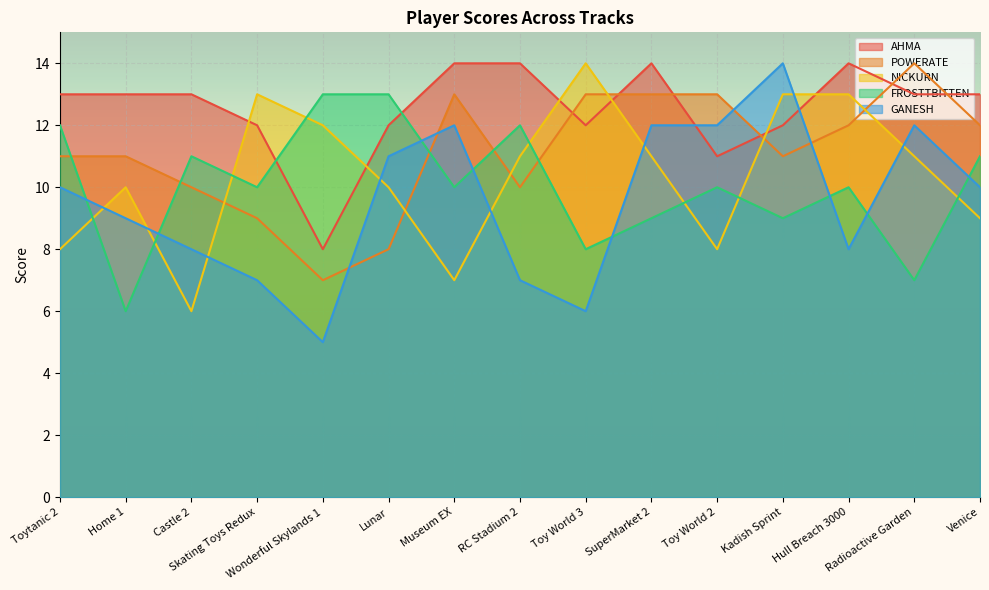

In AHMA, how many points are lower than both neighbors (excluding endpoints)?

3